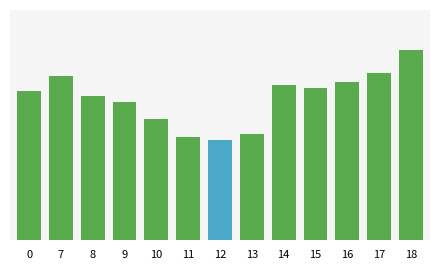

Between 9 and 14, which is larger?

14